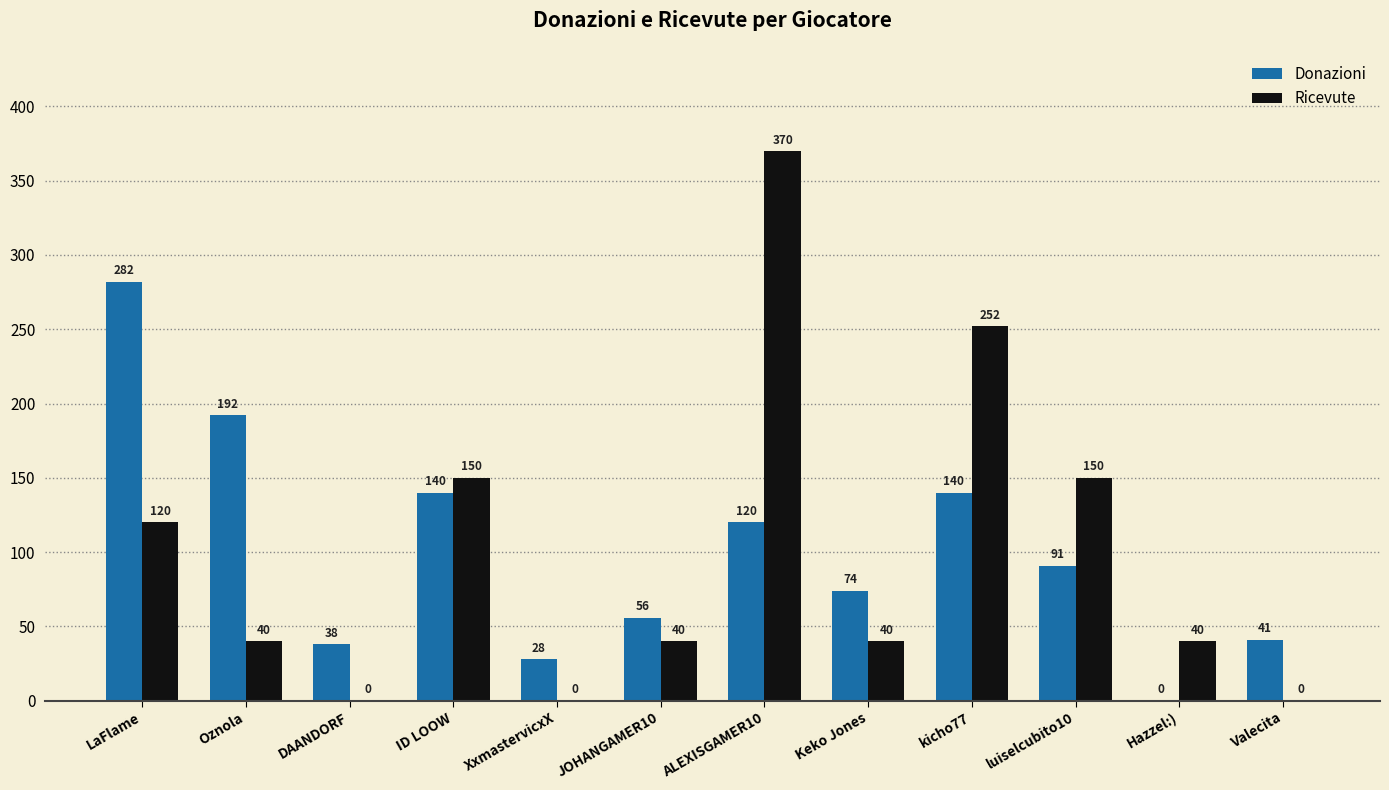

True or false: Ricevute has a value of 0 at XxmastervicxX.

True